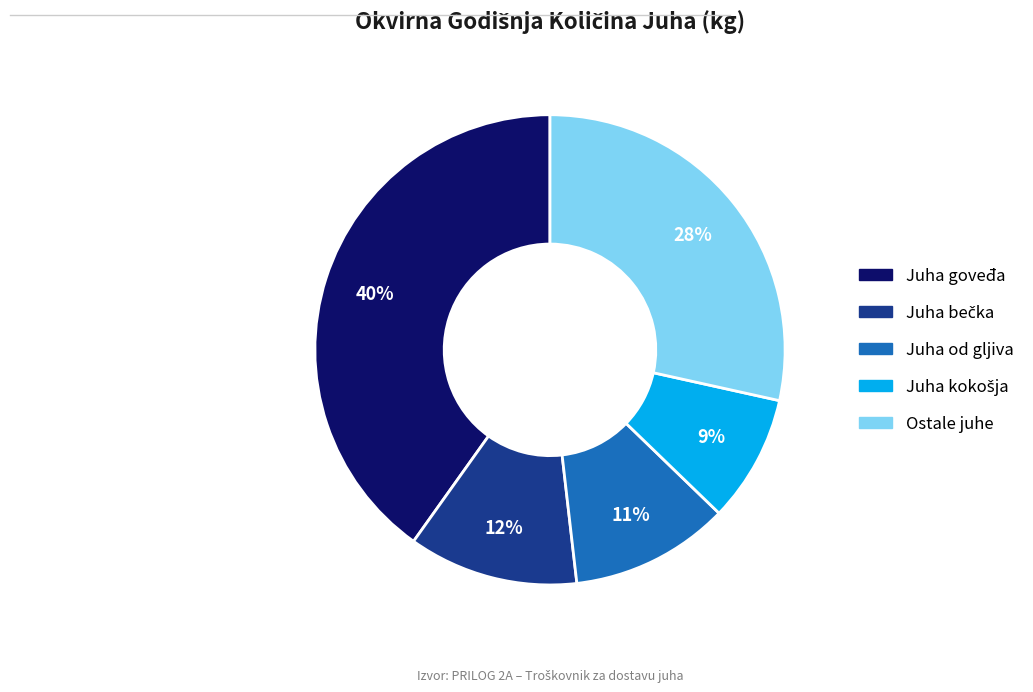

To the nearest percent, what is the average slice percentage?

20%